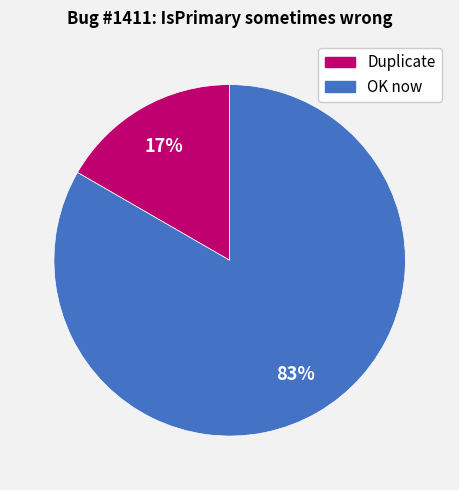

How many slices are in this pie chart?

2